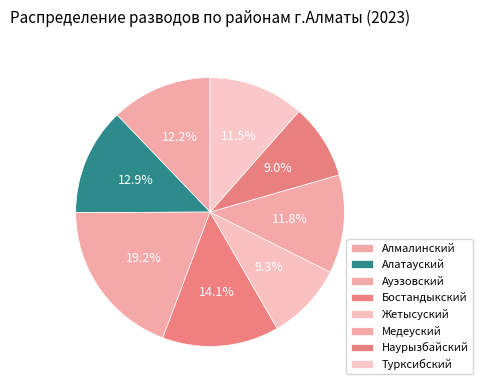

To the nearest percent, what is the difference between the largest and smallest slice percentages?

10%